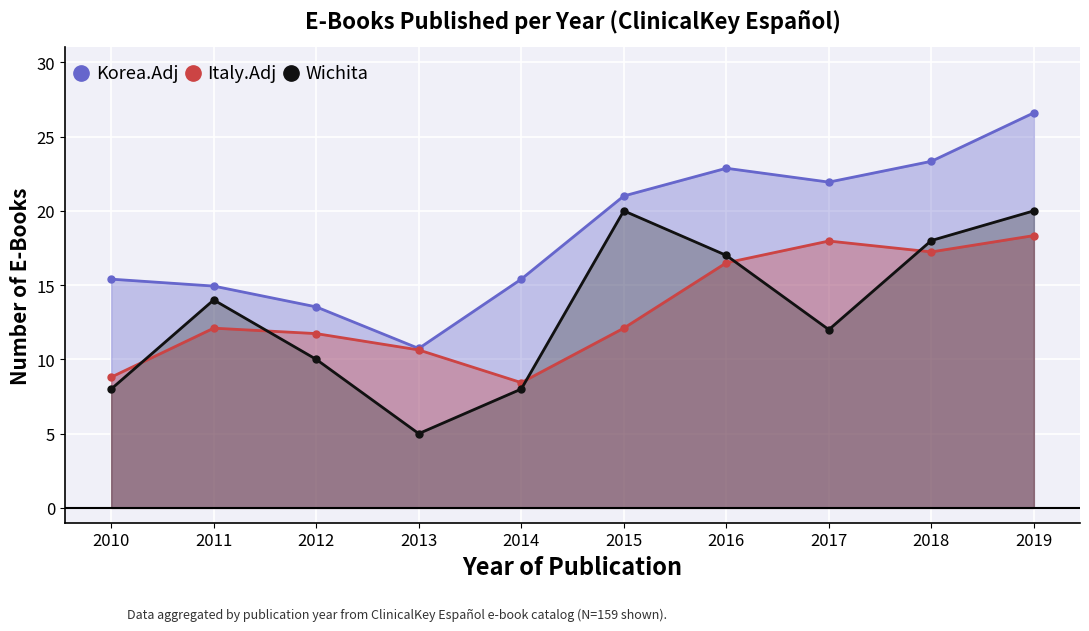

Is the value of Italy.Adj at 2014 greater than the value of Wichita at 2016?

No